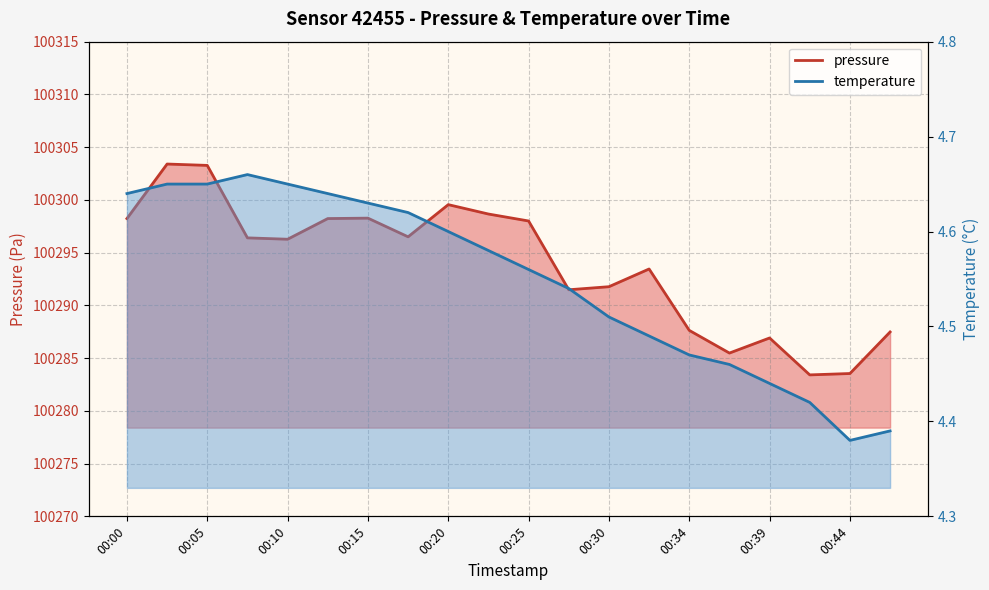

The pressure series shows 163337.8 at 00:20. True or false?

False